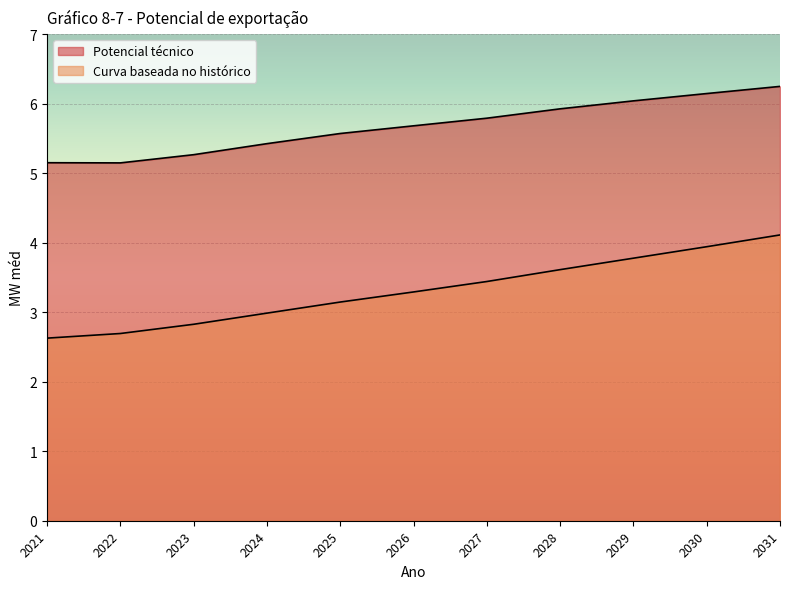

Does the chart display data point markers on the line(s)?

No